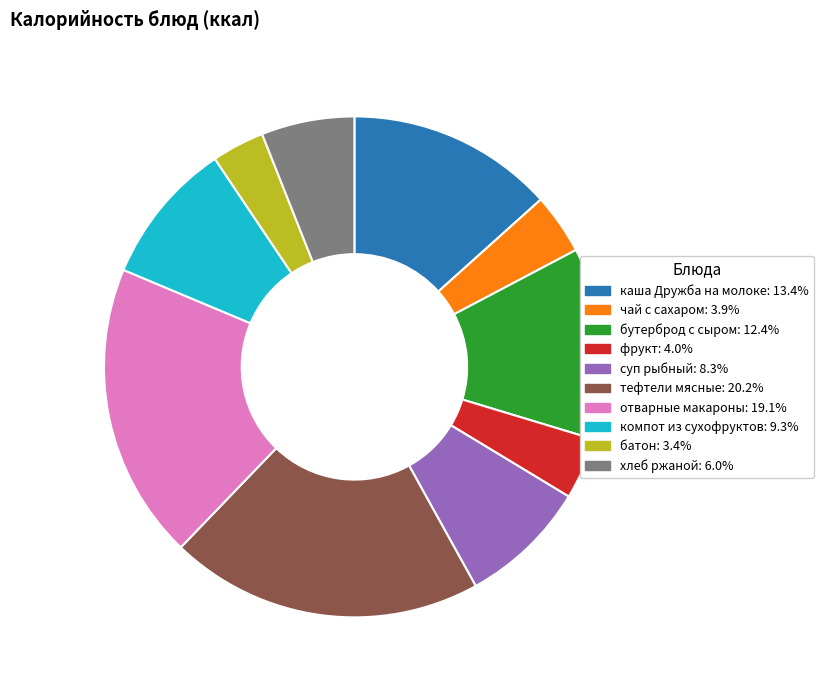

Which category has the smallest portion of the pie?

батон